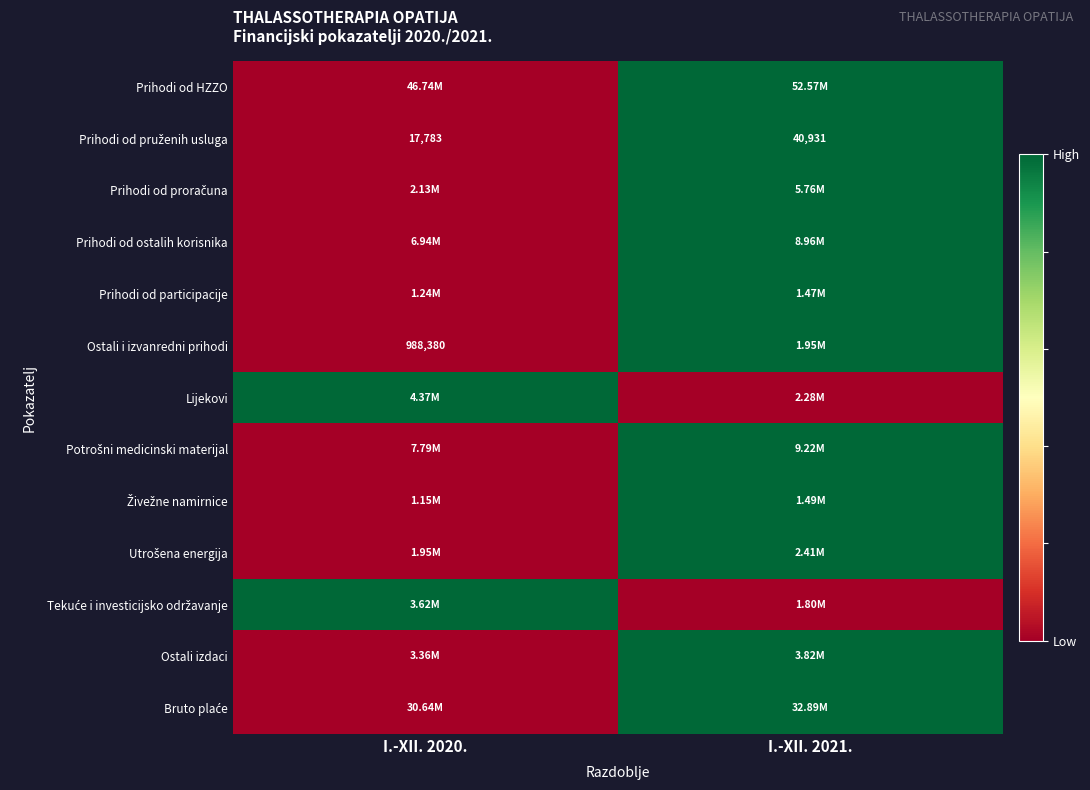

Is the value of Prihodi od HZZO at I.-XII. 2020. greater than the value of Ostali i izvanredni prihodi at I.-XII. 2020.?

No